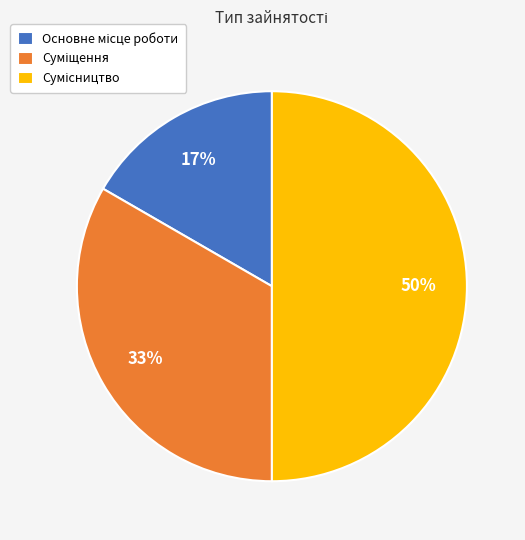

To the nearest percent, what is the difference between the largest and smallest slice percentages?

33%